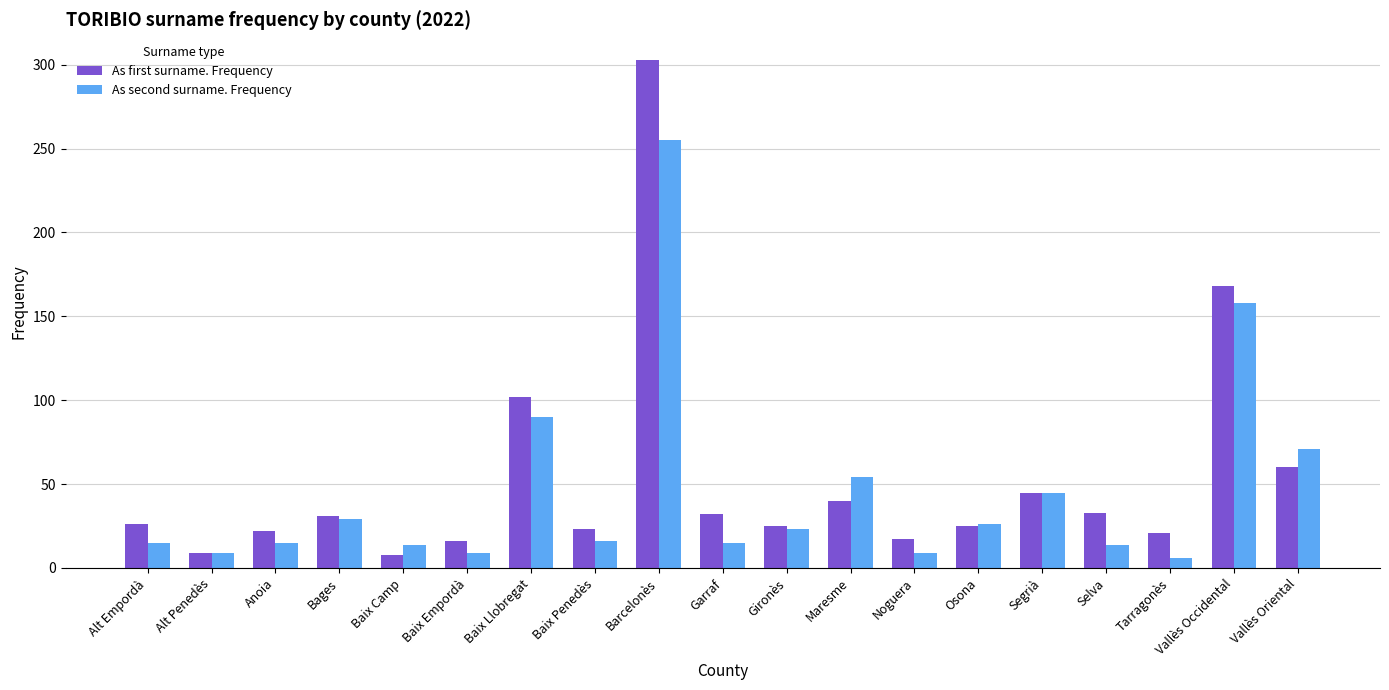

Rank the series by their average value, from lowest to highest.

As second surname. Frequency, As first surname. Frequency